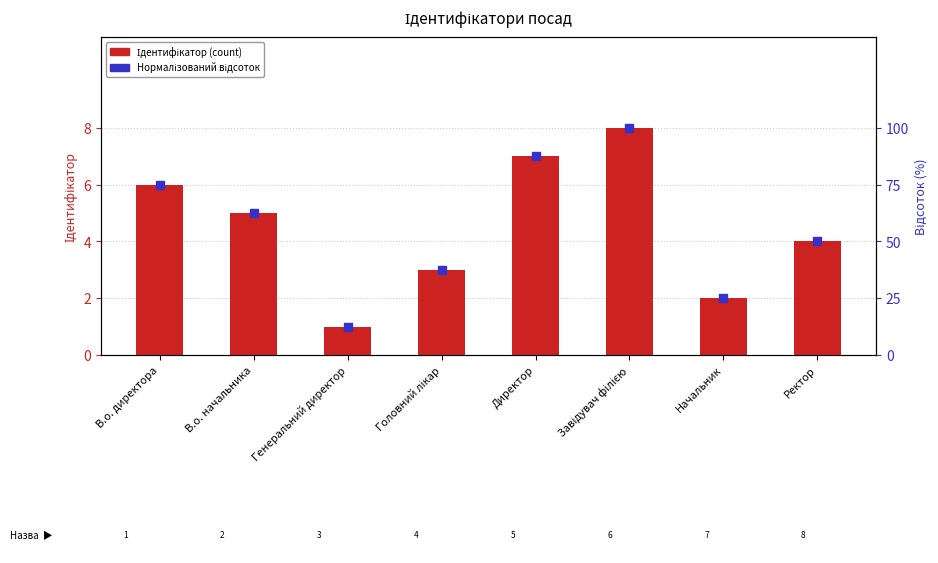

Which series contains the highest Y value?

Нормалізований відсоток